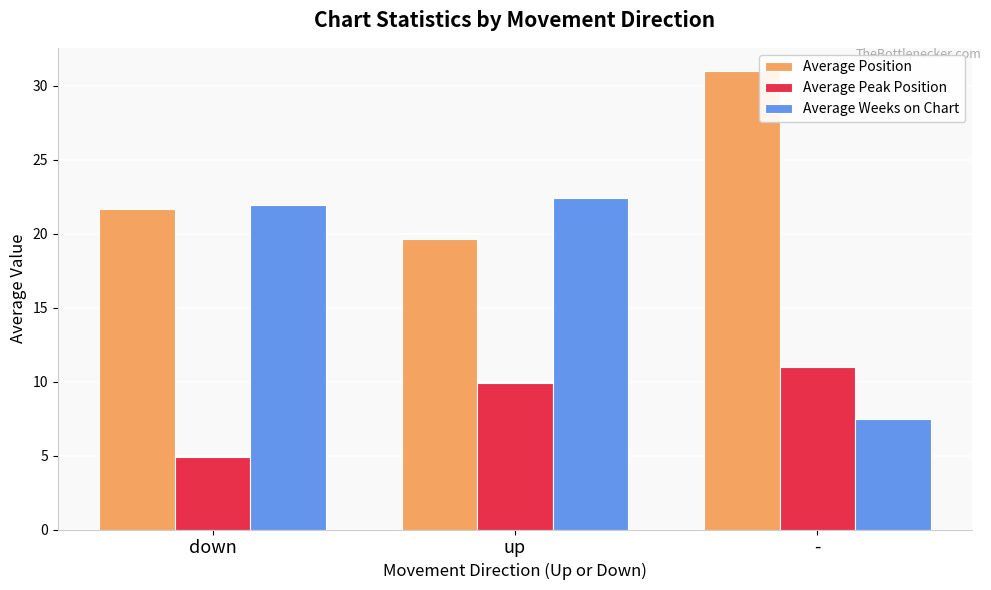

Which series has the largest total across all categories?

Average Position